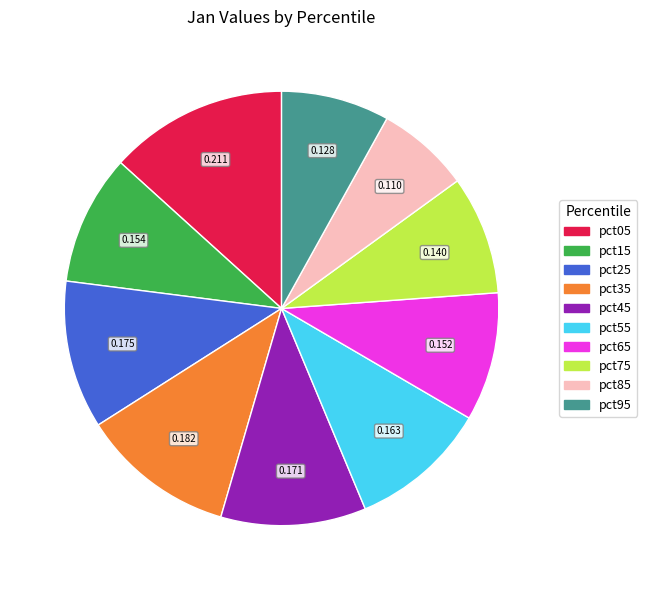

Does pct95 account for over 50% of the chart?

No